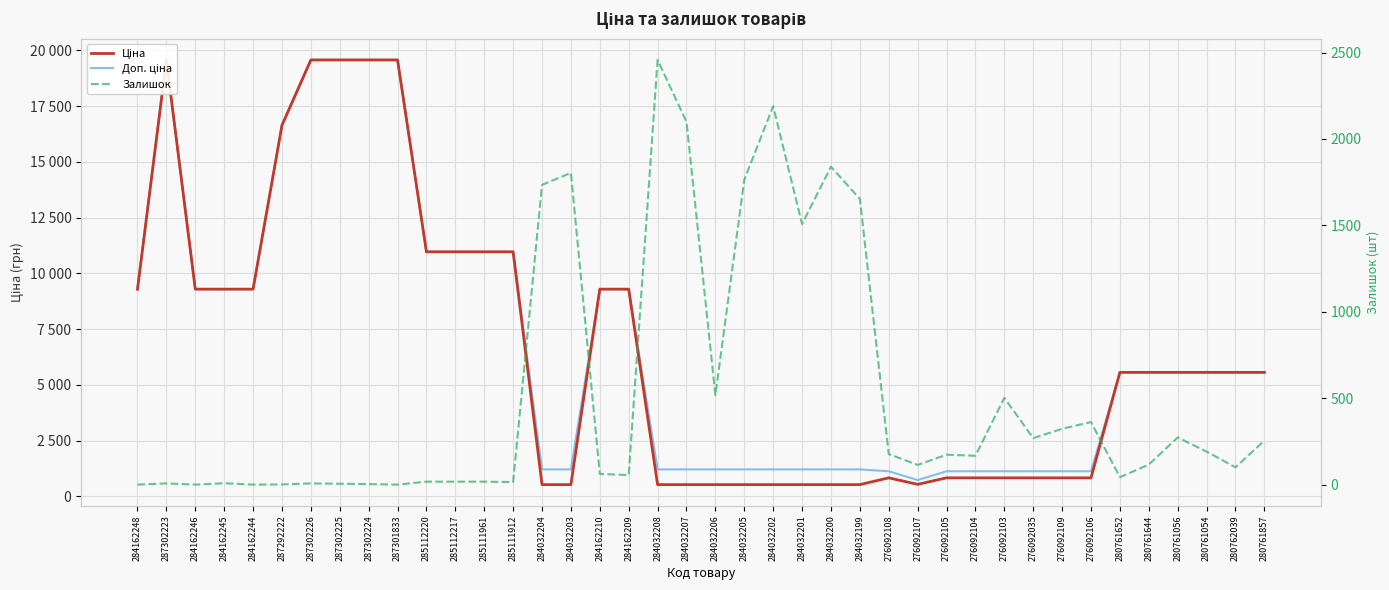

What is the approximate value of Залишок at 280762039?

100.0